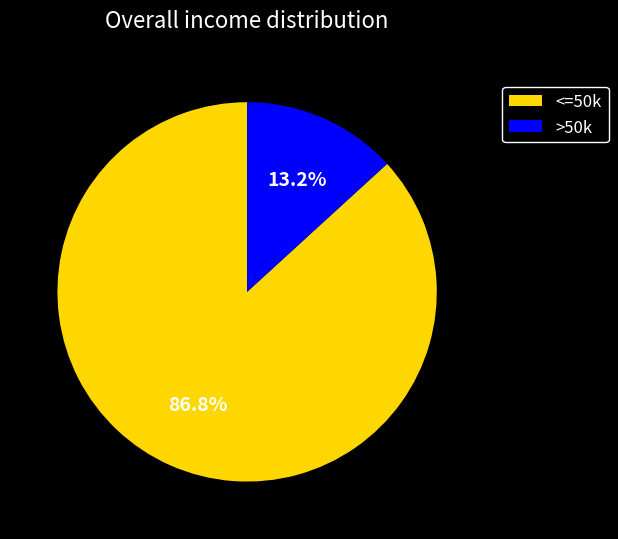

Is there a majority slice in this chart?

Yes